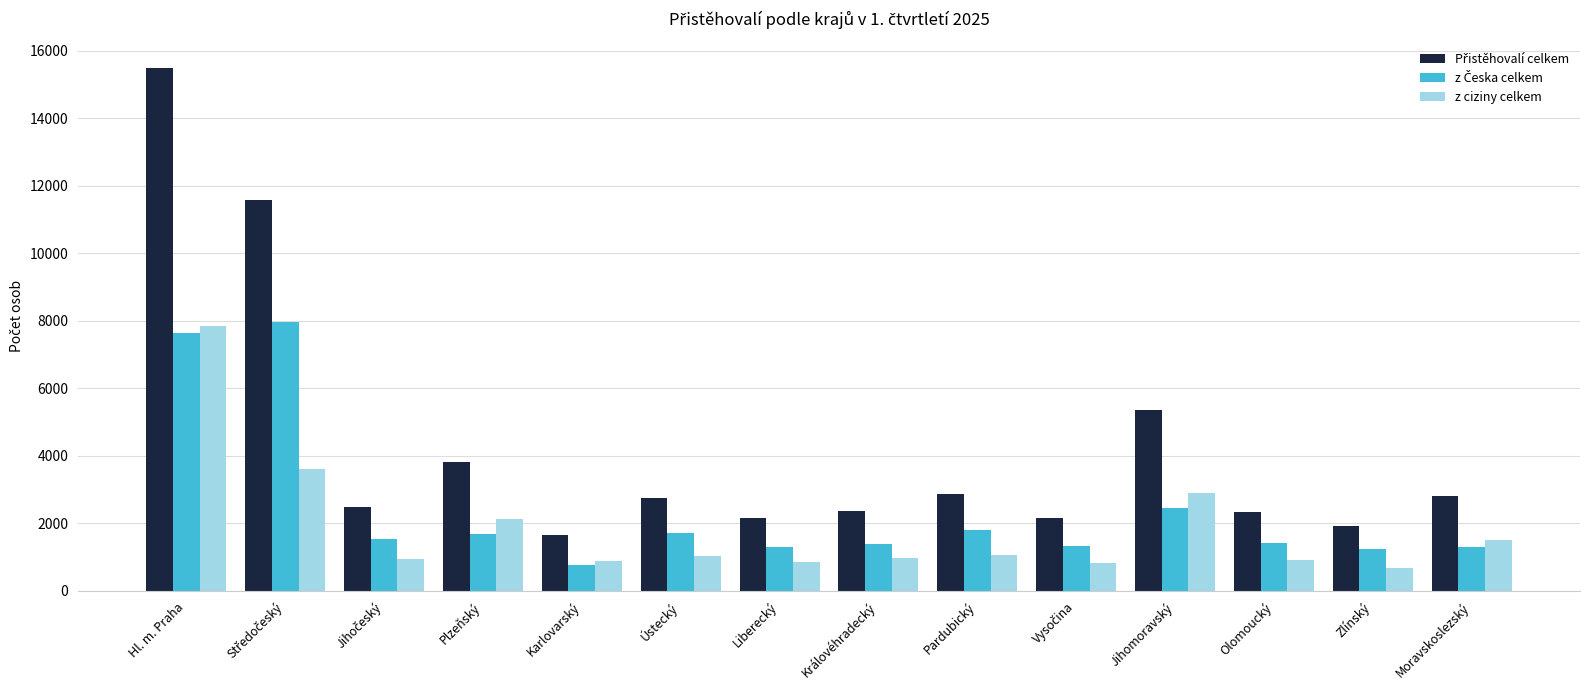

What is the difference between the highest and lowest values at Hl. m. Praha?

7855